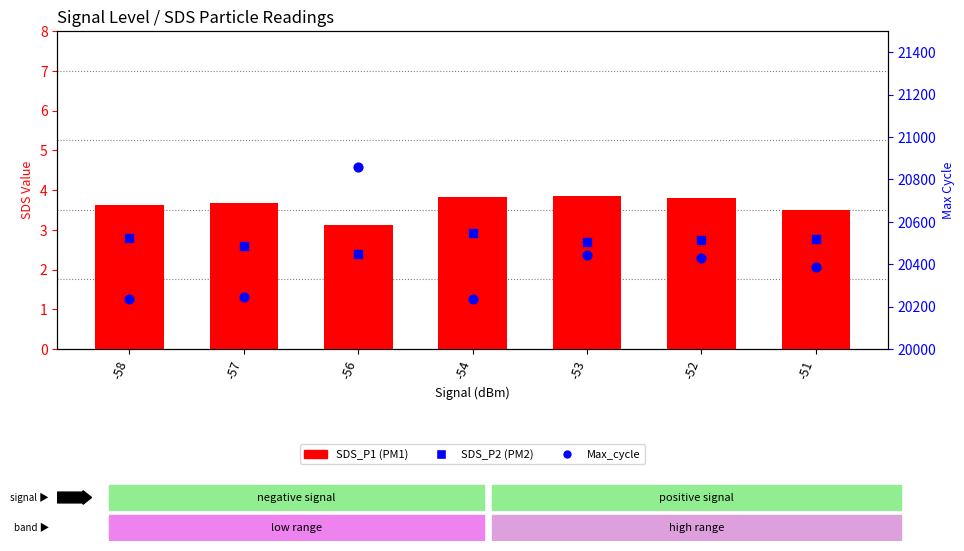

At which category is the sum across all series the highest?

-56